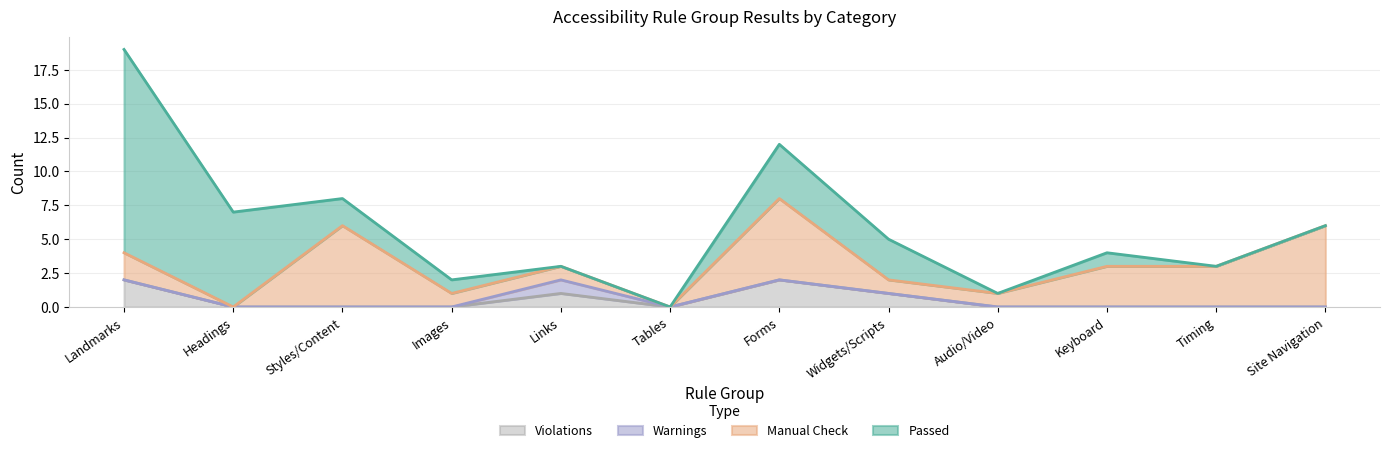

Which series has the largest range (max minus min)?

Passed